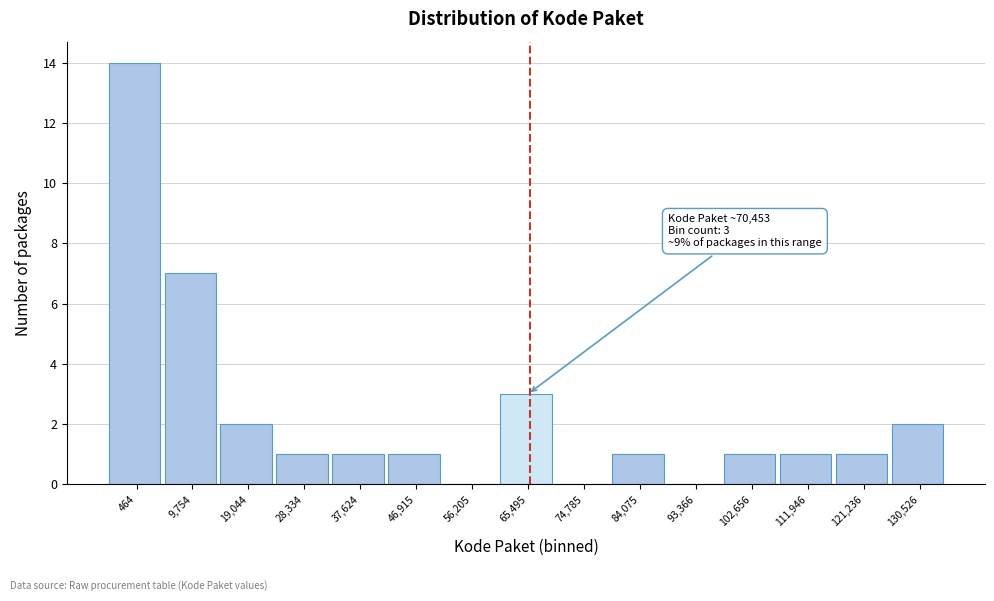

Reading left to right, what are all the values shown in this chart?

464=14	9,754=7	19,044=2	28,334=1	37,624=1	46,915=1	56,205=0	65,495=3	74,785=0	84,075=1	93,366=0	102,656=1	111,946=1	121,236=1	130,526=2